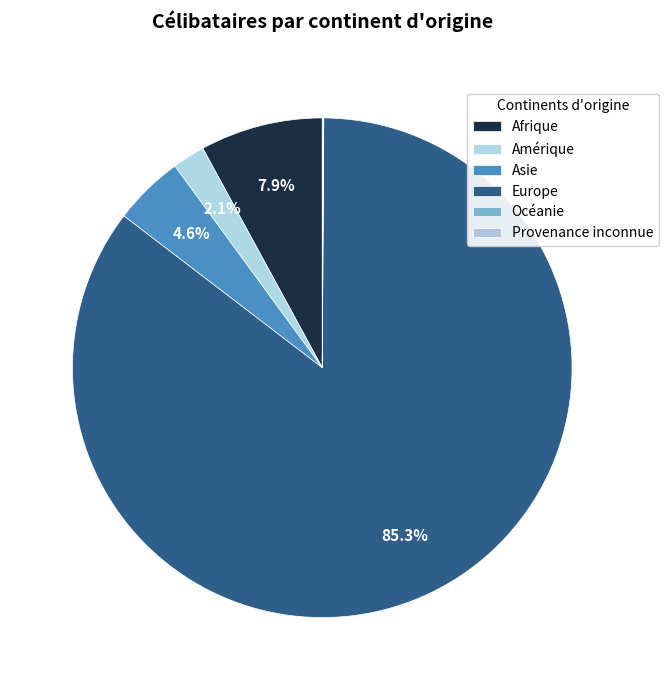

What is the majority slice?

Europe